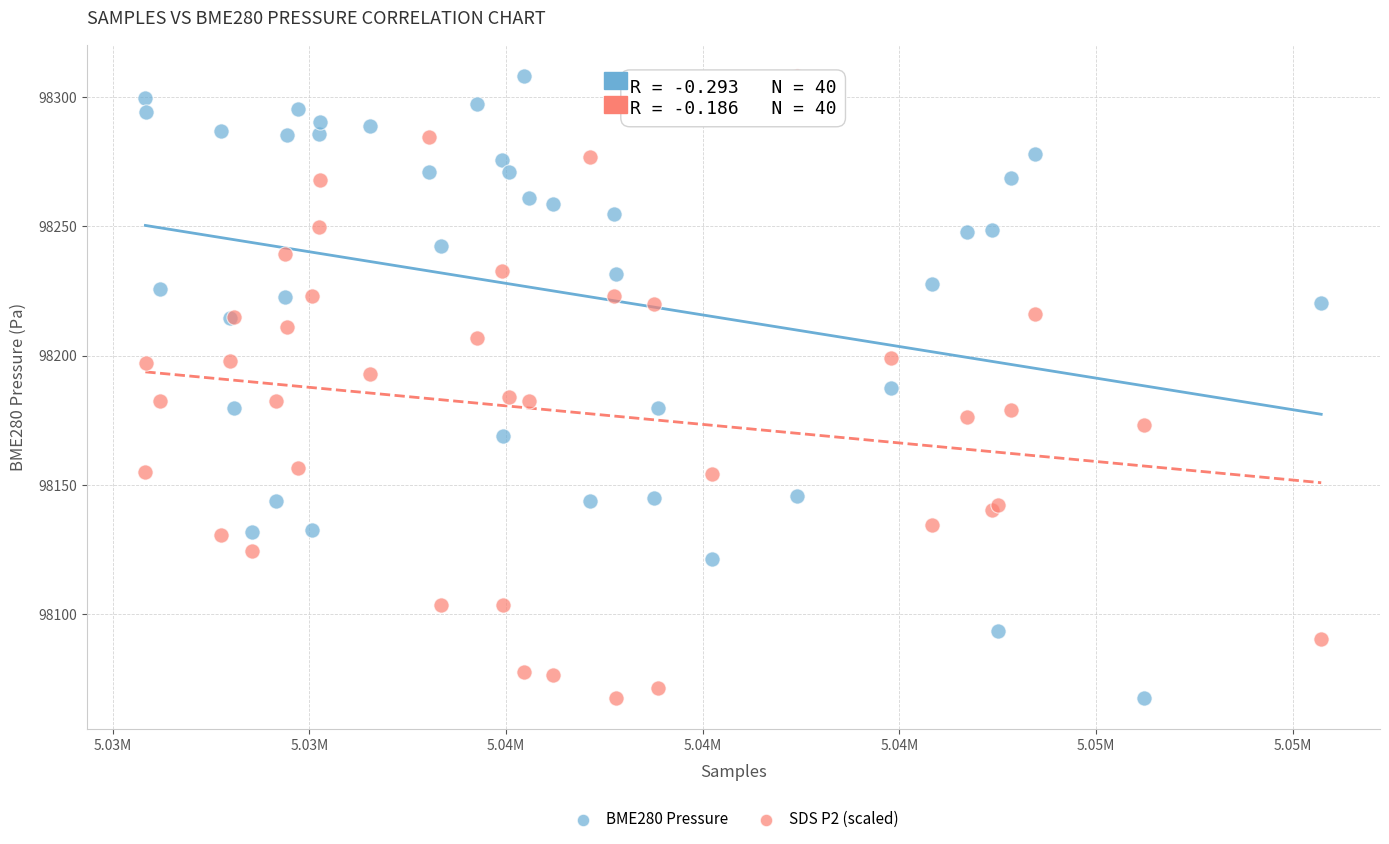

What is the X range (max minus min) for the scatter plot?

29886.0